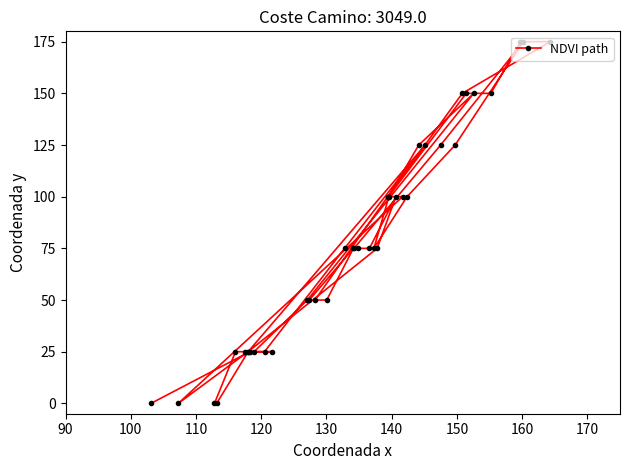

What is the difference between the second highest and second lowest values?

175